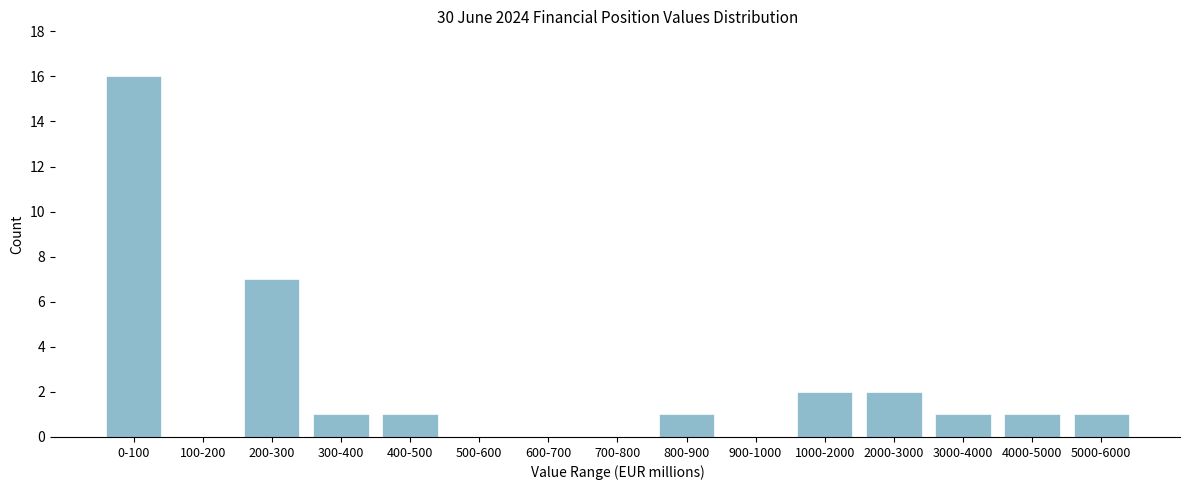

Reading left to right, transcribe all the data shown in this chart.

0-100=16	100-200=0	200-300=7	300-400=1	400-500=1	500-600=0	600-700=0	700-800=0	800-900=1	900-1000=0	1000-2000=2	2000-3000=2	3000-4000=1	4000-5000=1	5000-6000=1